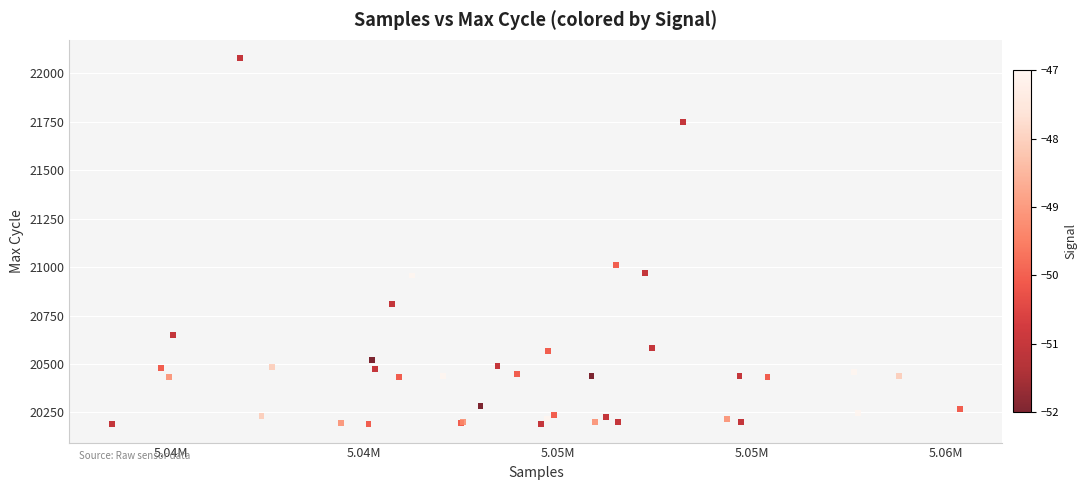

What Y value in the scatter plot is closest to 21134?

21009